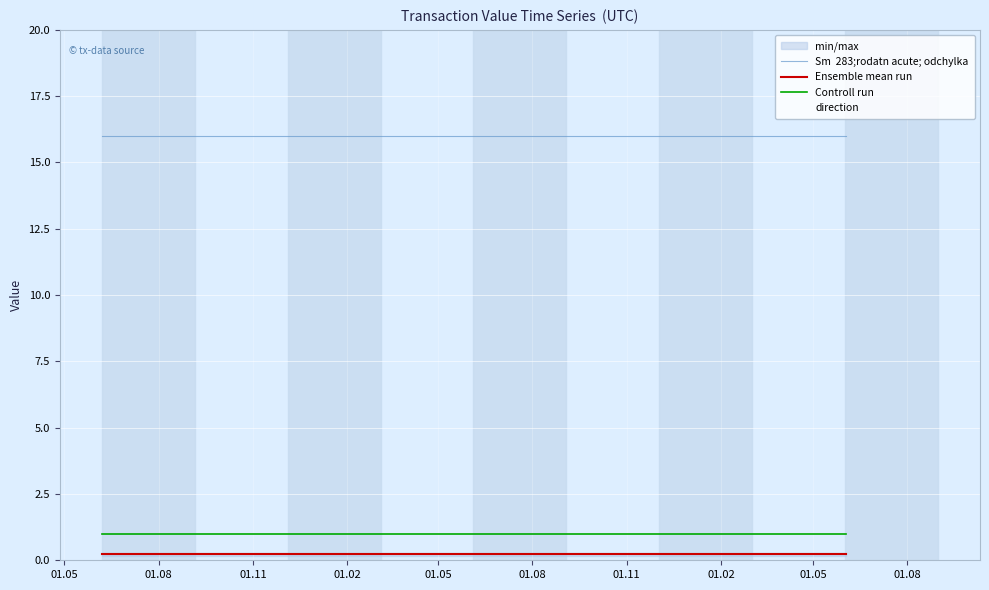

True or false: Controll run and Sm  283;rodatn acute; odchylka intersect in this chart.

False